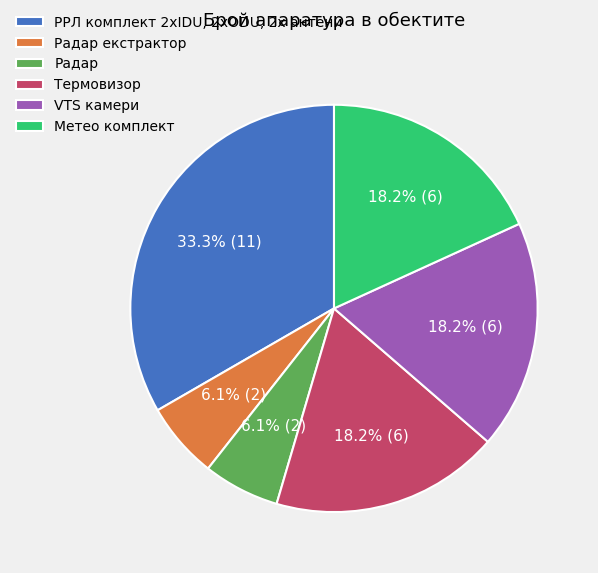

Which category has the biggest portion of the pie?

РРЛ комплект 2хIDU, 2xODU, 2x антени